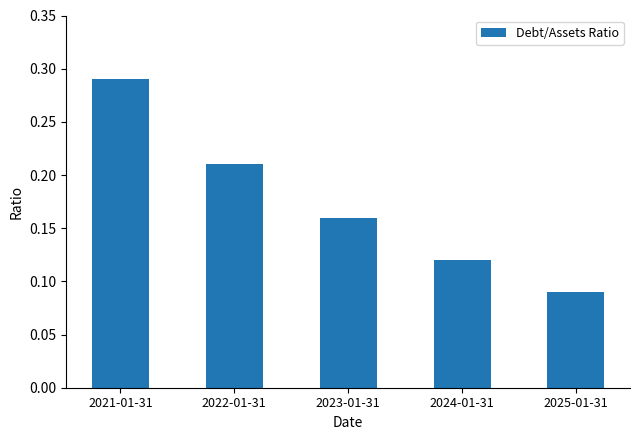

At which label is the value closest to 0?

2025-01-31